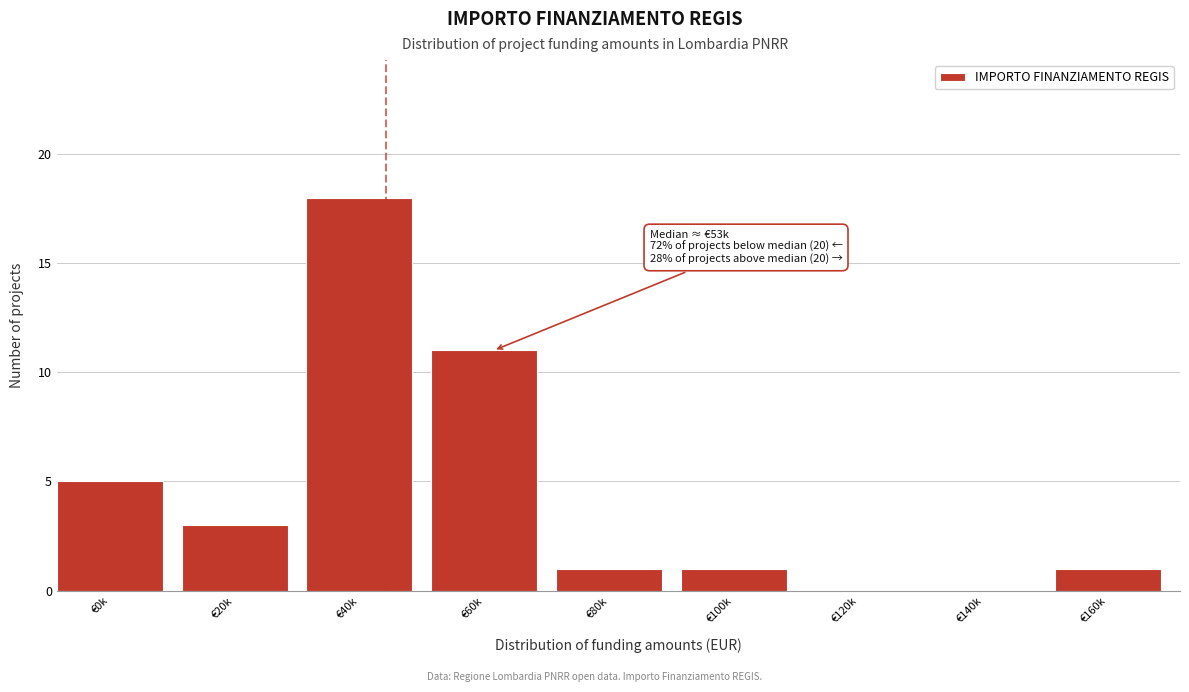

Reading left to right, list all the values displayed in this chart.

€0k=5	€20k=3	€40k=18	€60k=11	€80k=1	€100k=1	€120k=0	€140k=0	€160k=1